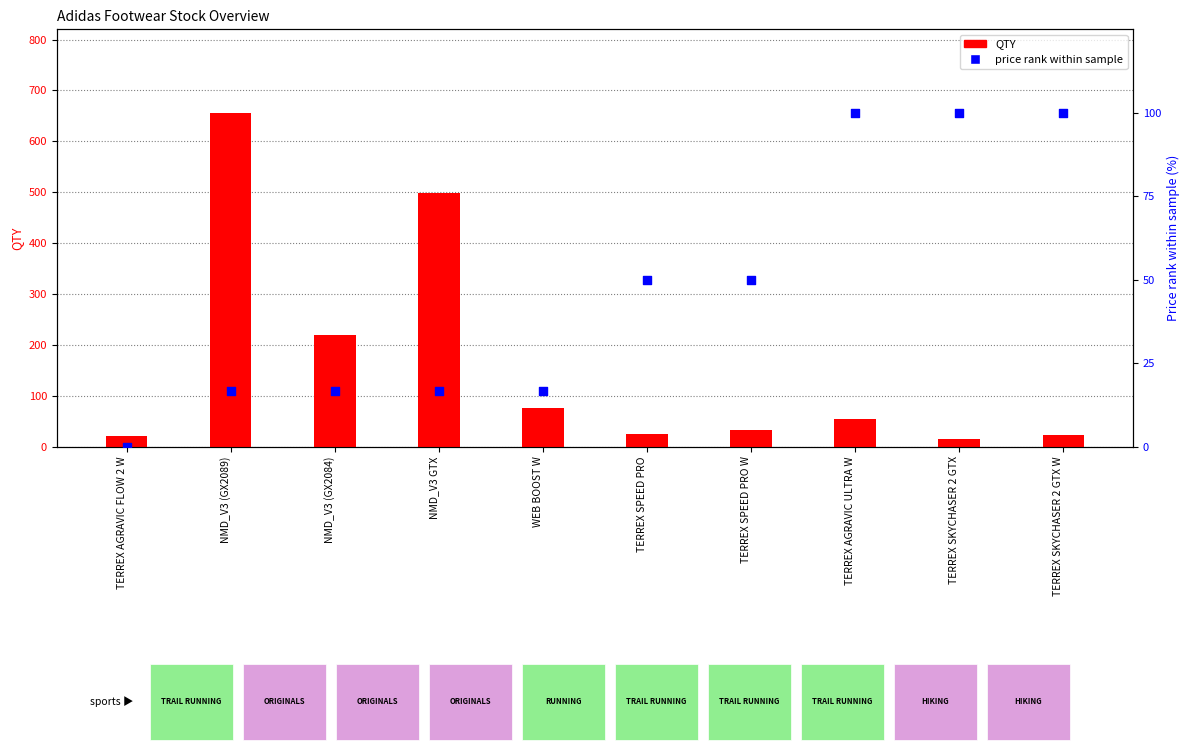

Which series has the largest total across all categories?

QTY